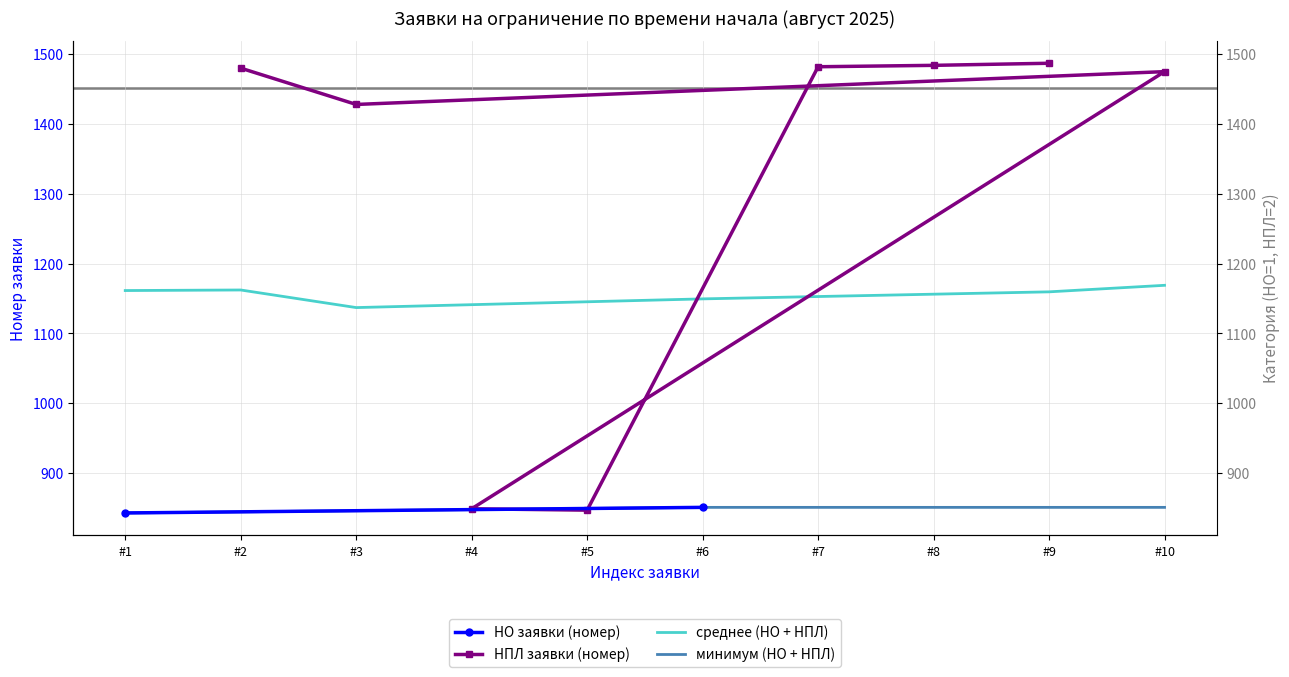

Where is the data nearest to the value 1167?

#3